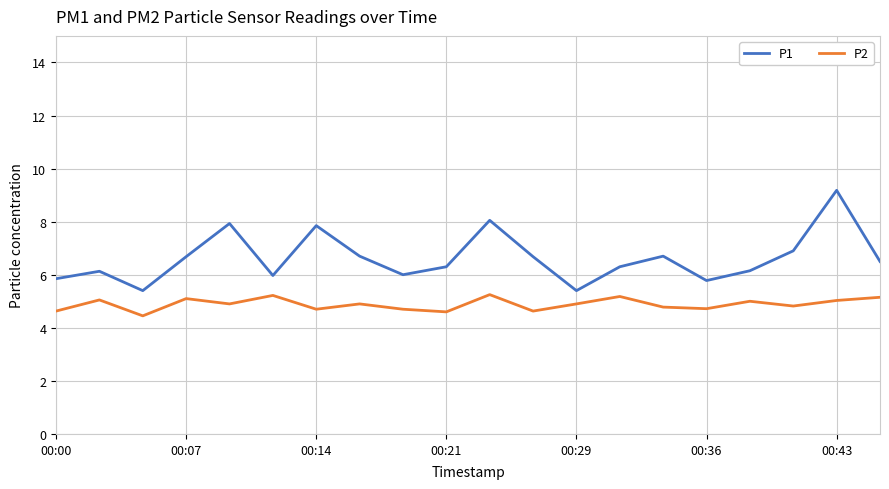

Rank the series by their maximum value, from lowest to highest.

P2, P1